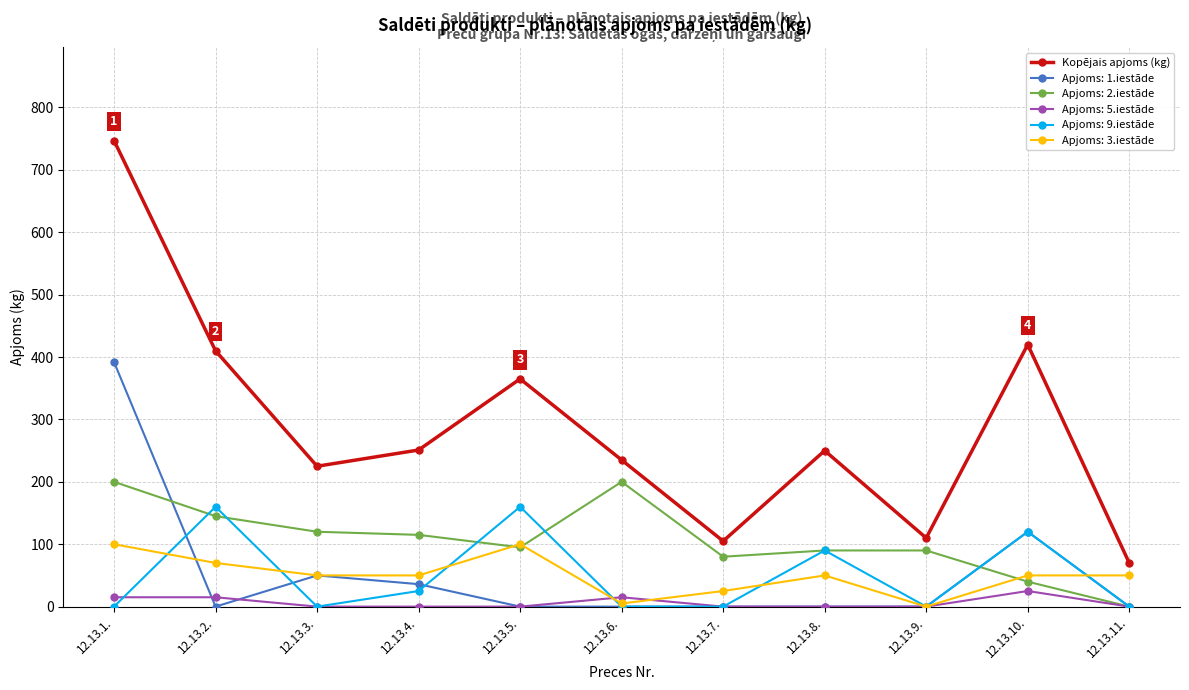

Which series has the largest range (max minus min)?

Kopējais apjoms (kg)